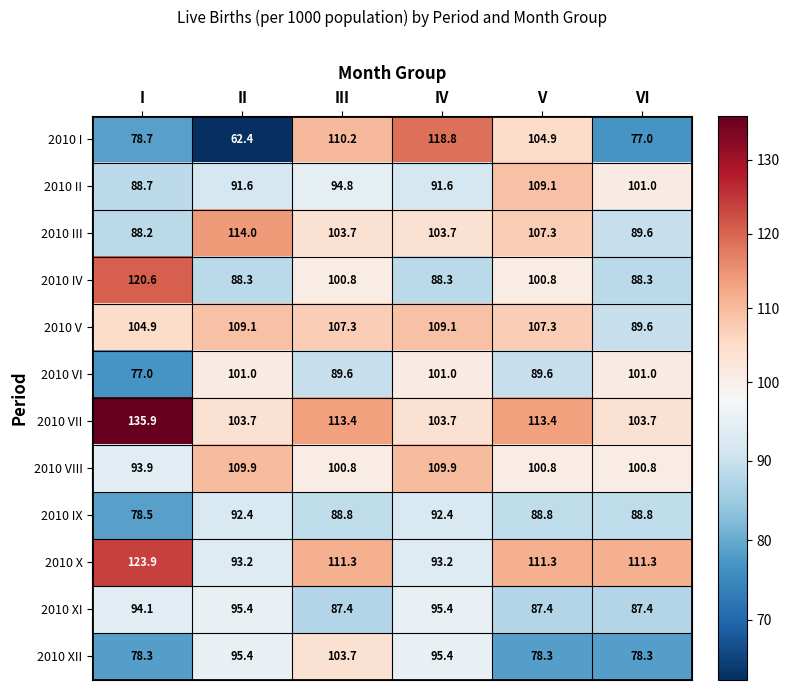

Which series has the widest spread of values?

2010 I